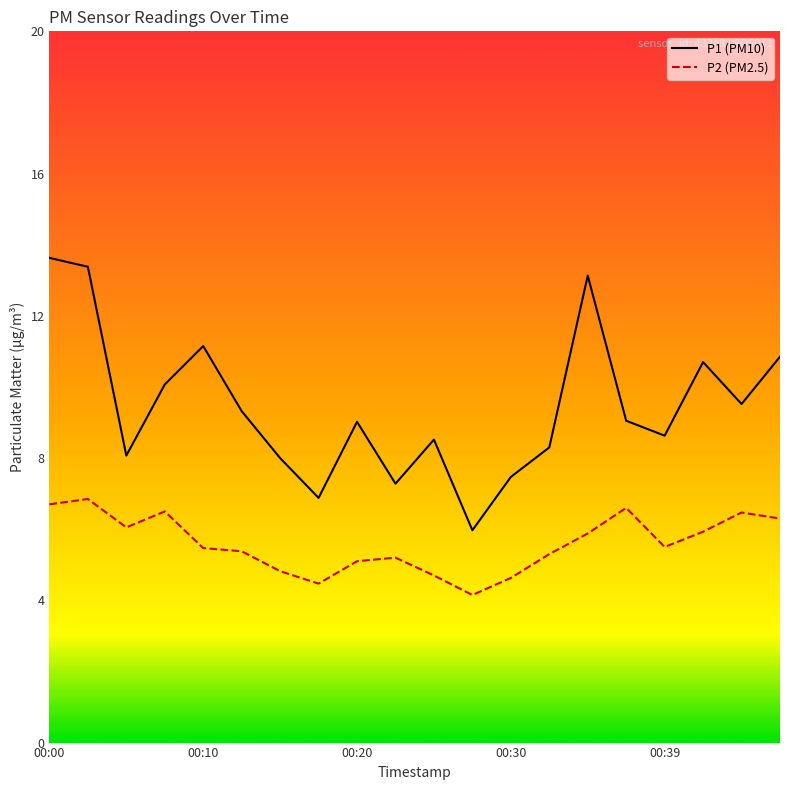

True or false: P2 (PM2.5) and P1 (PM10) intersect in this chart.

False